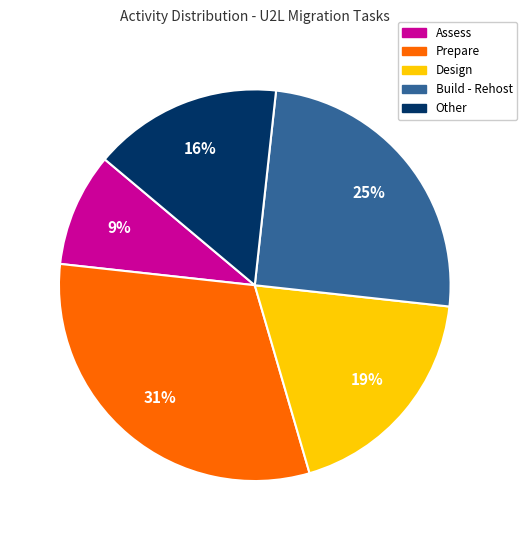

To the nearest percent, what percentage of the pie is Prepare?

31%